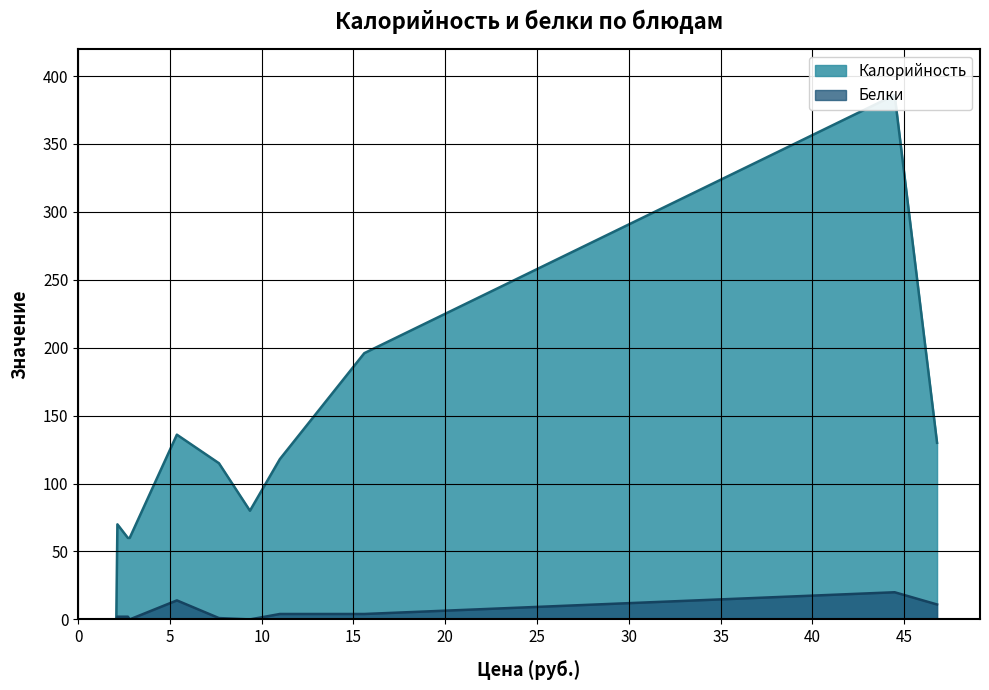

What is the sum of all Калорийность values?

1351